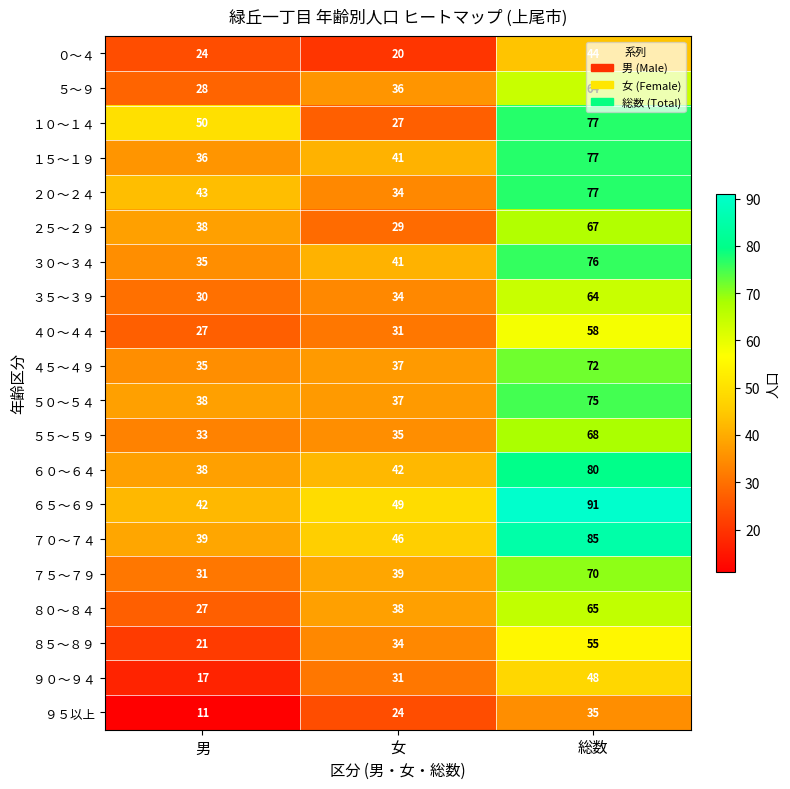

What is the highest value of the ５０～５４ series?

75